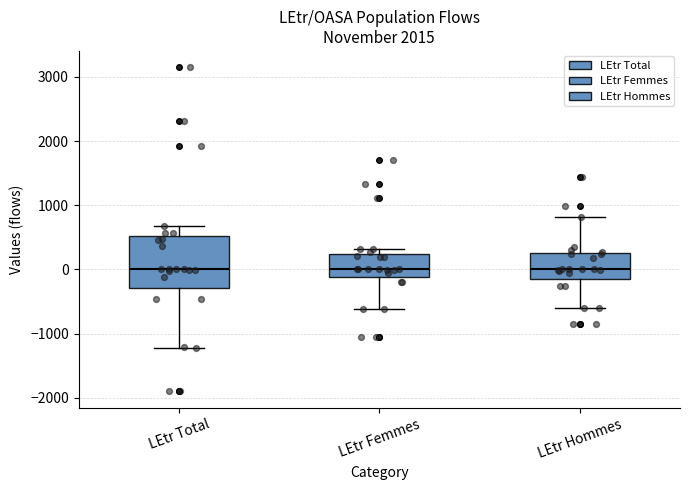

Reading left to right, transcribe this box plot: for each box, give where its median line is, the range the box spans, and where its two whiskers end, as read against the y-axis. The values are not printed on the chart, so give them approximately, as read against the axis.

LEtr Total: median 0, box -300 to 500, whiskers -1200 to 700
LEtr Femmes: median 0, box -100 to 200, whiskers -600 to 300
LEtr Hommes: median 0, box -200 to 300, whiskers -600 to 800